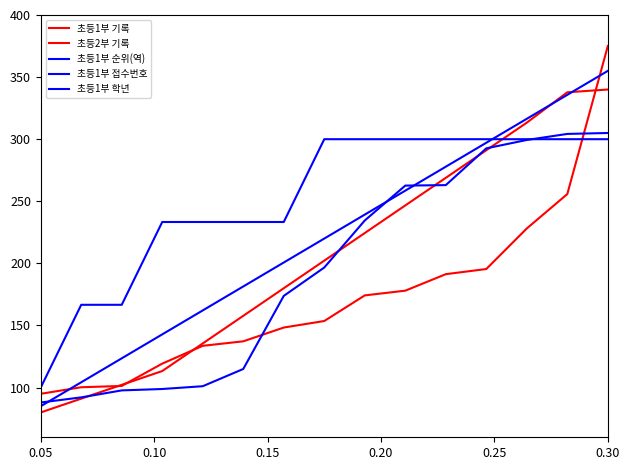

How many lines are shown in the chart?

5